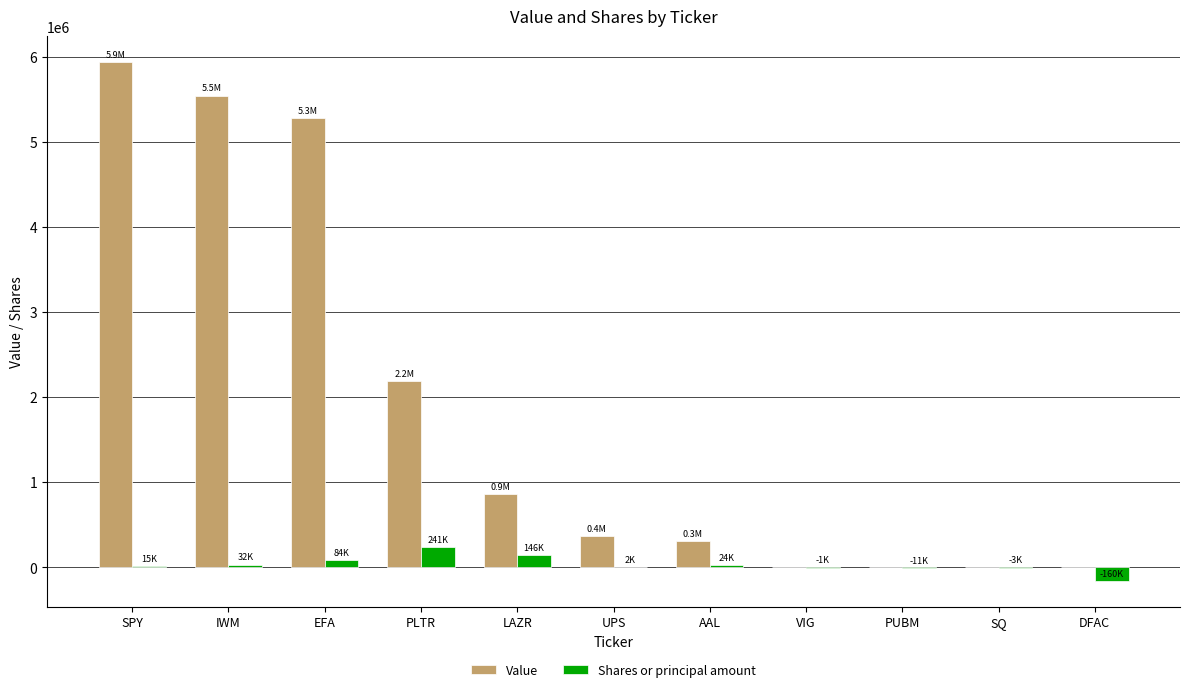

What is the sum of all Shares or principal amount values?

369741